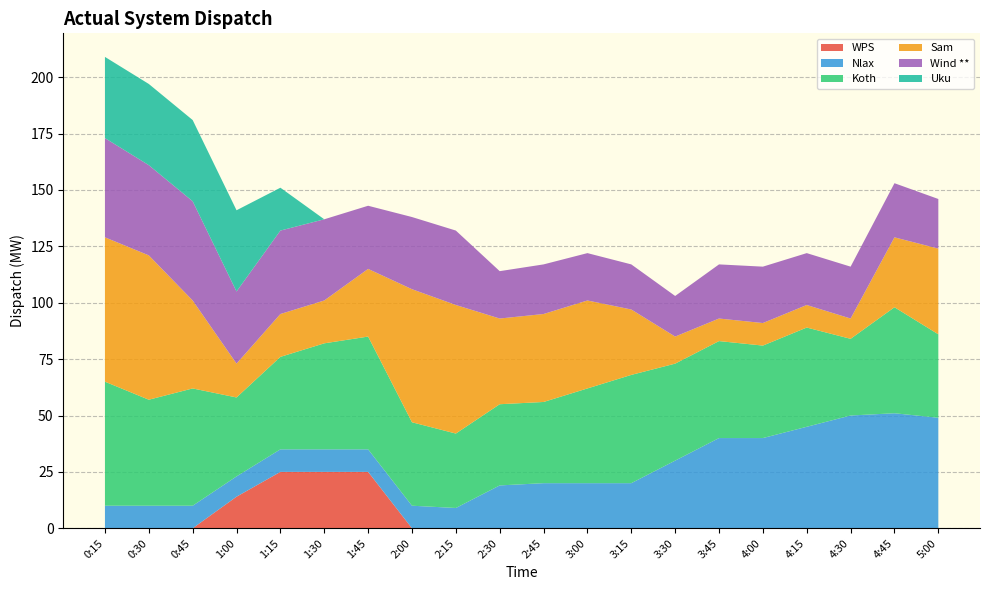

Reading left to right, transcribe all the data shown in this chart.

WPS: 0	0	0	14	25	25	25	0	0	0	0	0	0	0	0	0	0	0	0	0
Nlax: 10	10	10	9	10	10	10	10	9	19	20	20	20	30	40	40	45	50	51	49
Koth: 55	47	52	35	41	47	50	37	33	36	36	42	48	43	43	41	44	34	47	37
Sam: 64	64	39	15	19	19	30	59	57	38	39	39	29	12	10	10	10	9	31	38
Wind **: 44	40	44	32	37	36	28	32	33	21	22	21	20	18	24	25	23	23	24	22
Uku: 36	36	36	36	19	0	0	0	0	0	0	0	0	0	0	0	0	0	0	0